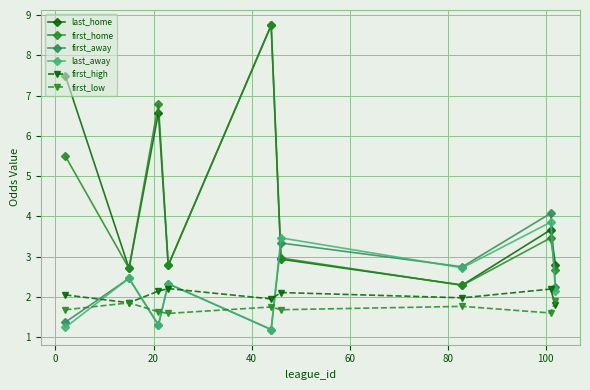

In last_away, how many points are lower than both neighbors (excluding endpoints)?

3